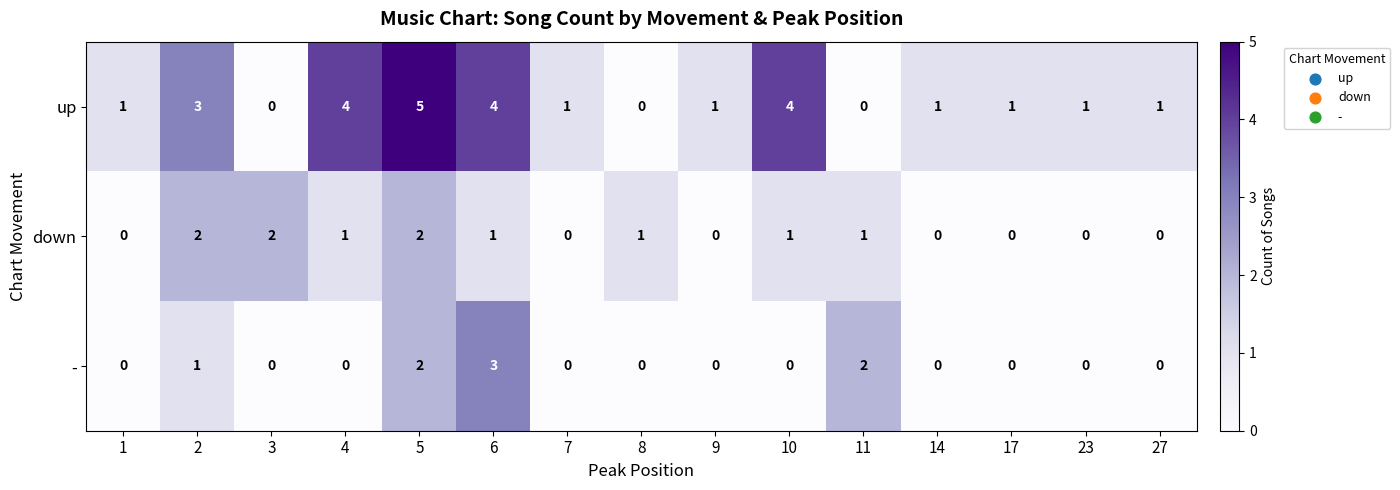

At which label does - reach its peak?

6